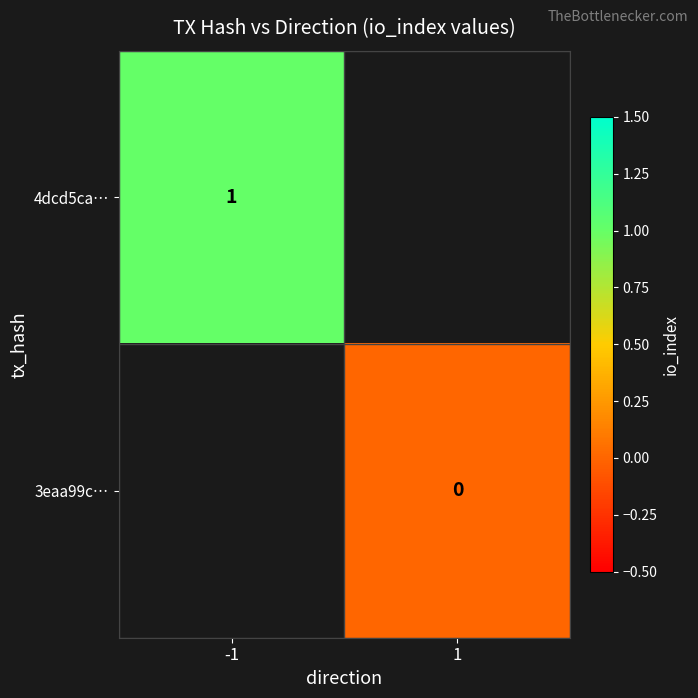

The value of 4dcd5ca… at -1 is 2. True or false?

False